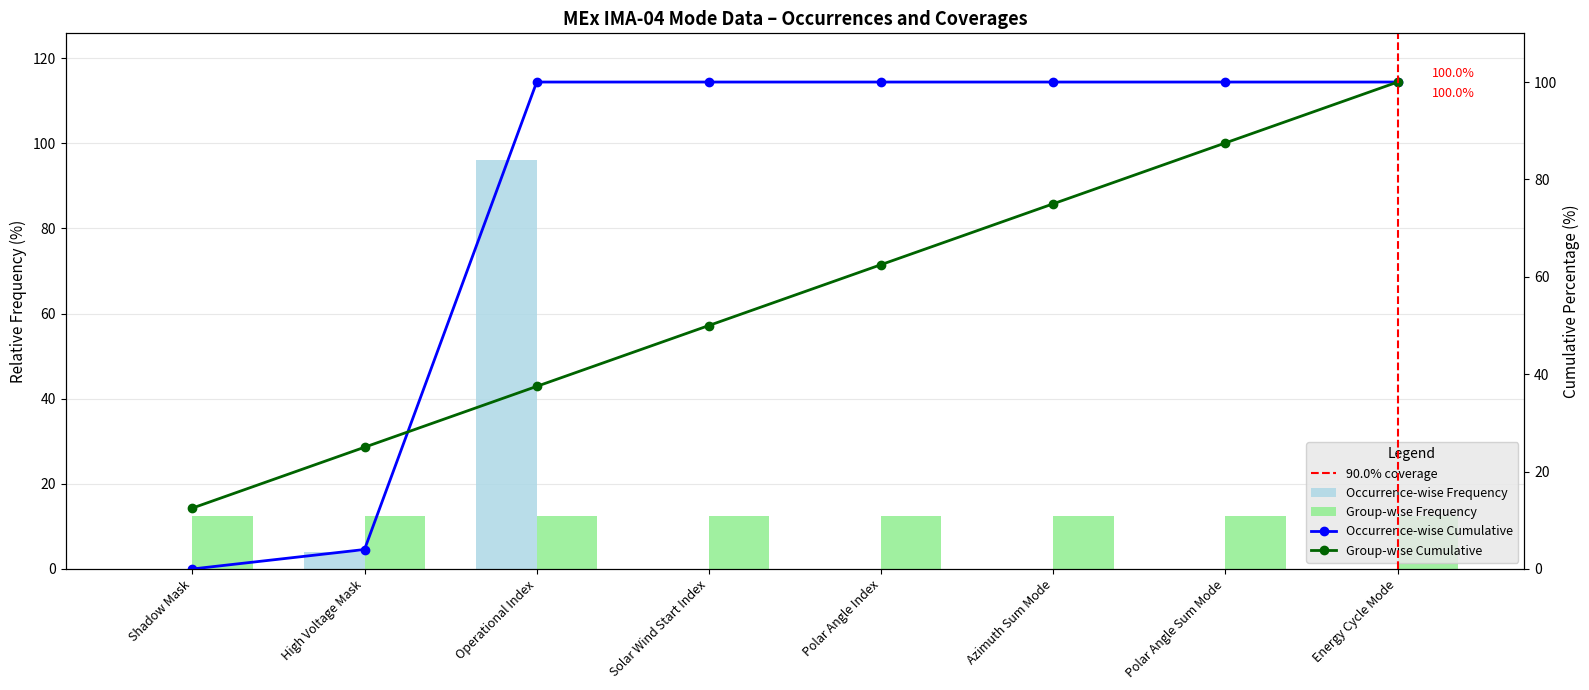

What is the sum of all Group-wise Frequency values?

100.0